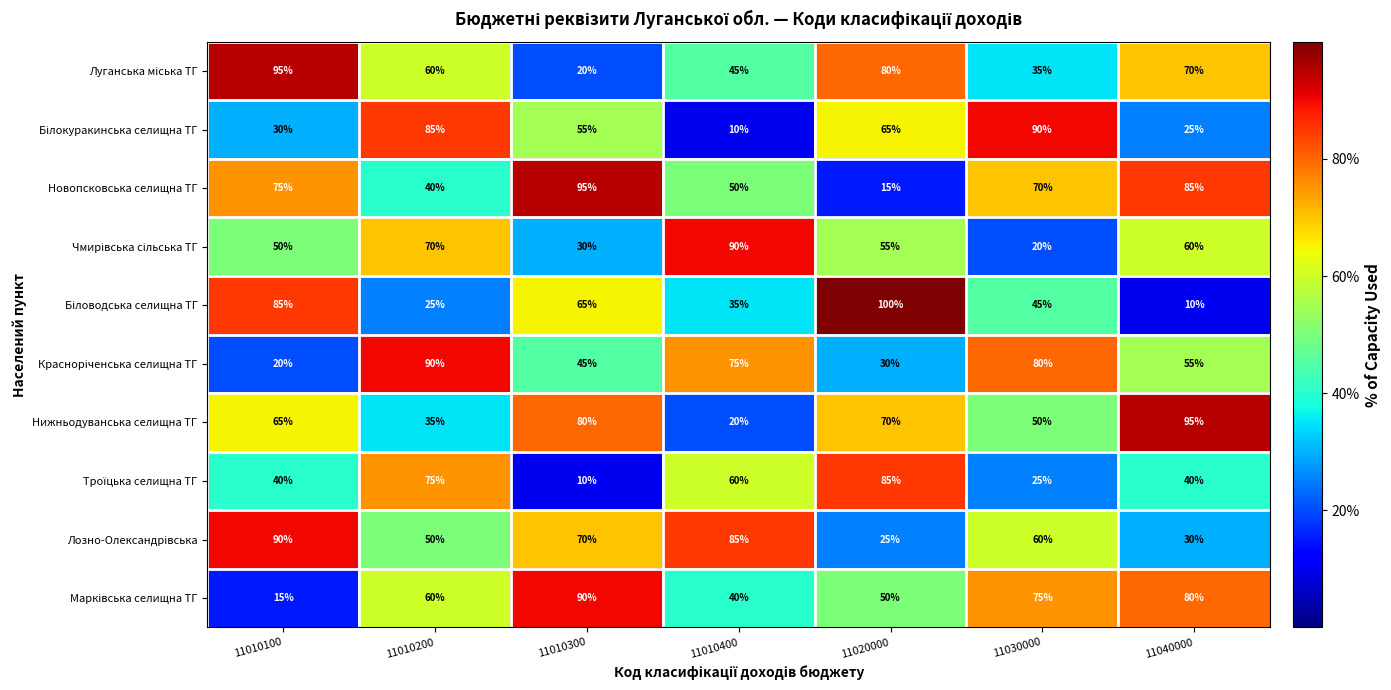

How many series are shown in this chart?

10